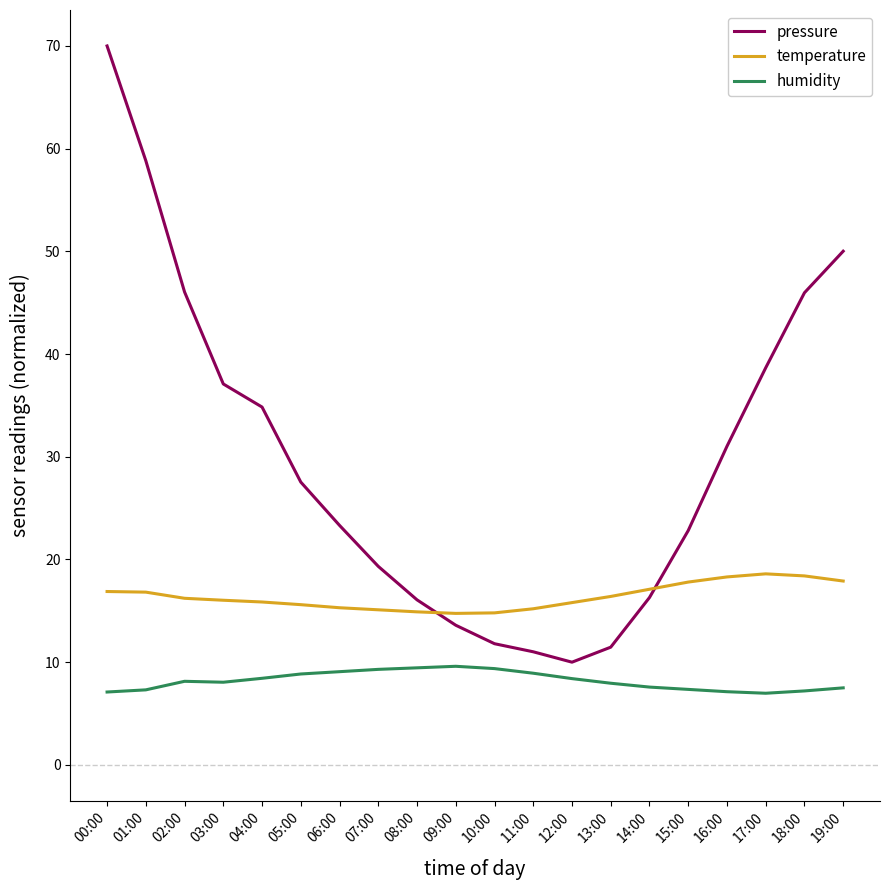

What is the total value across all series at 11:00?

35.1